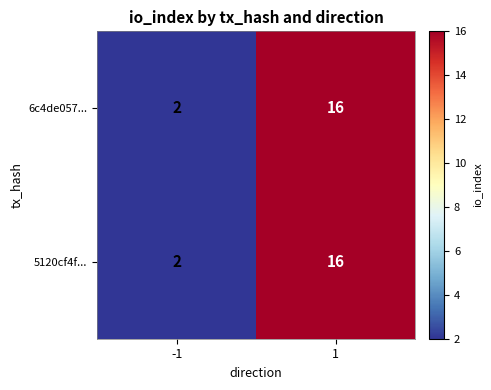

Reading left to right, what are all the values shown in this chart?

6c4de057...: 2	16
5120cf4f...: 2	16